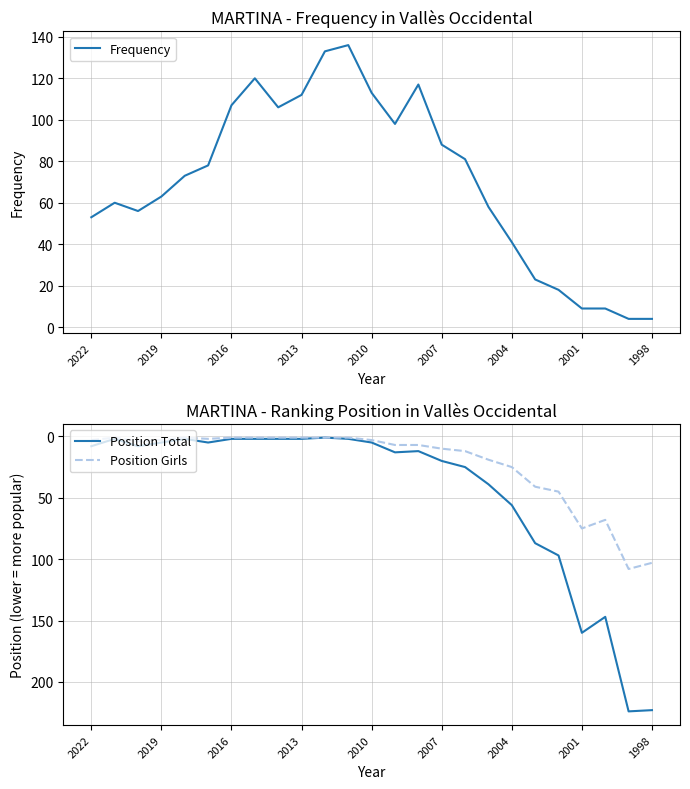

Is it true that Position Girls equals 1 at 2007?

False